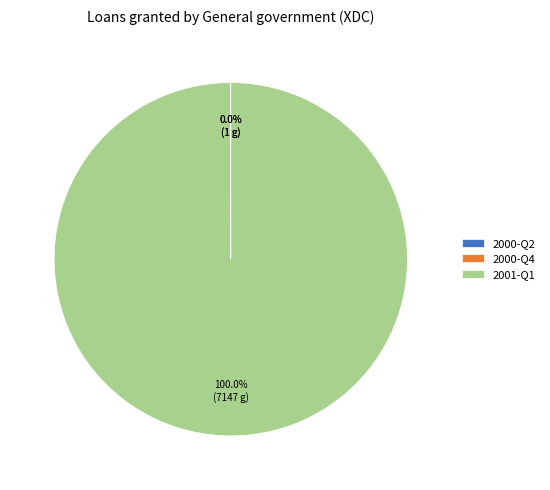

Is there any slice that represents more than half of the pie?

Yes